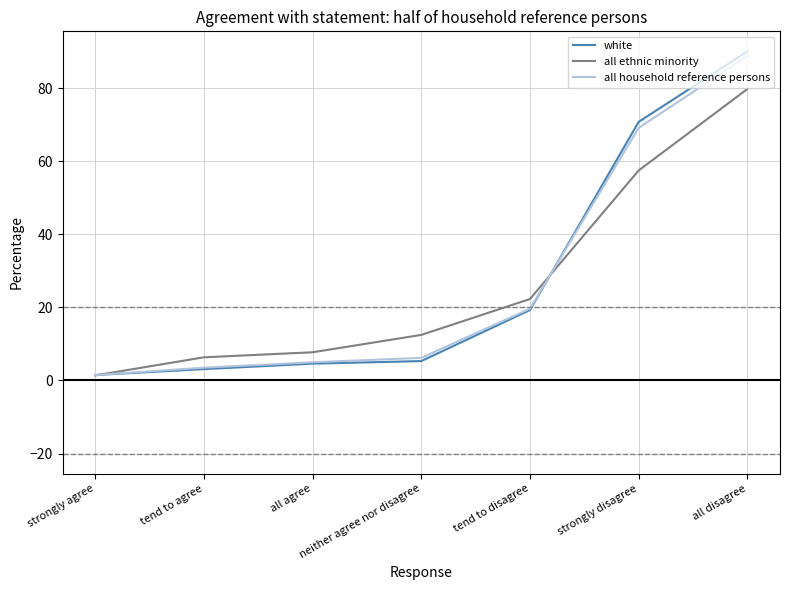

True or false: all ethnic minority has more than 2 interior local peaks.

False